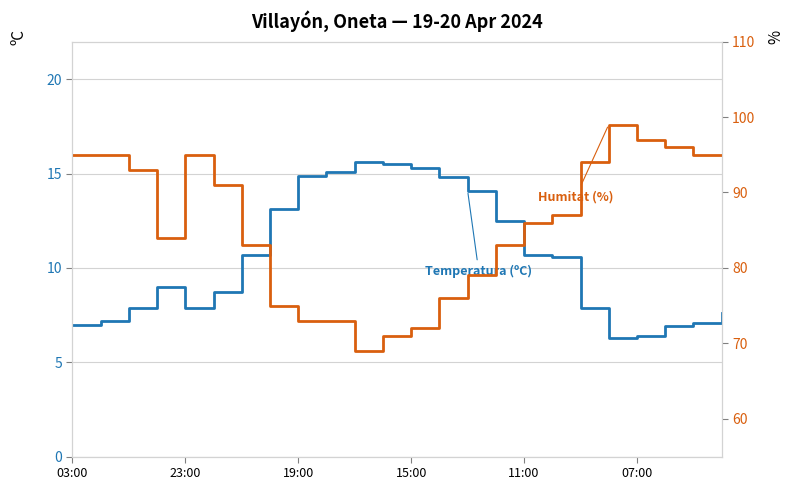

In Temperatura (ºC), how many points are higher than both neighbors (excluding endpoints)?

2